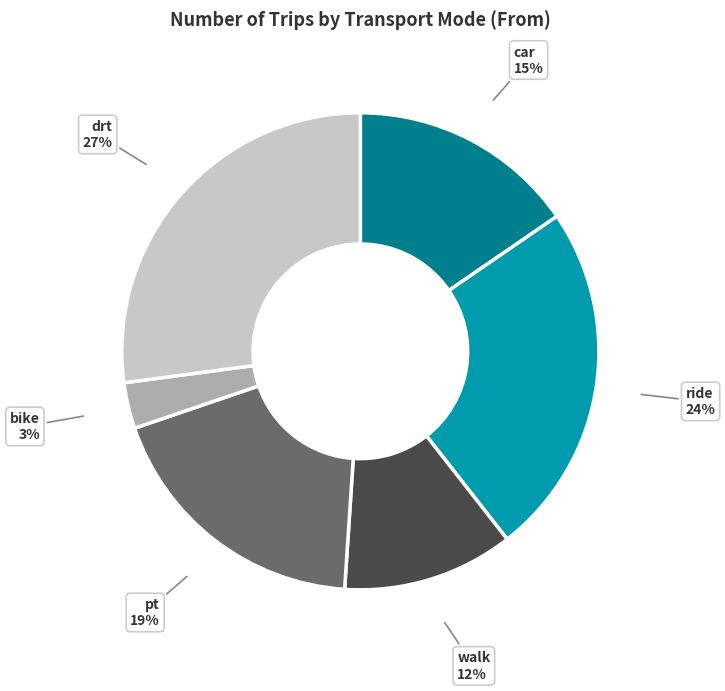

Is there a majority slice in this chart?

No